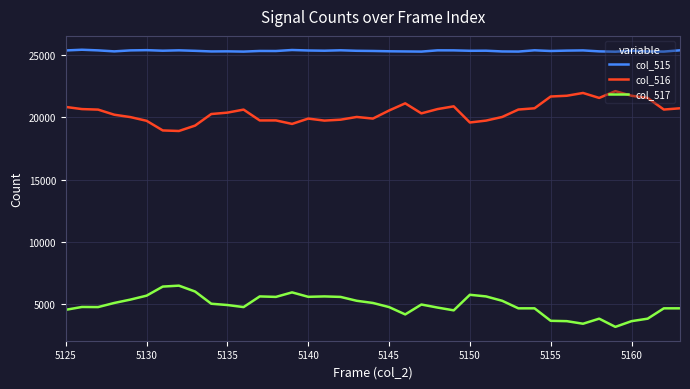

In col_515, how many points are lower than both neighbors (excluding endpoints)?

12